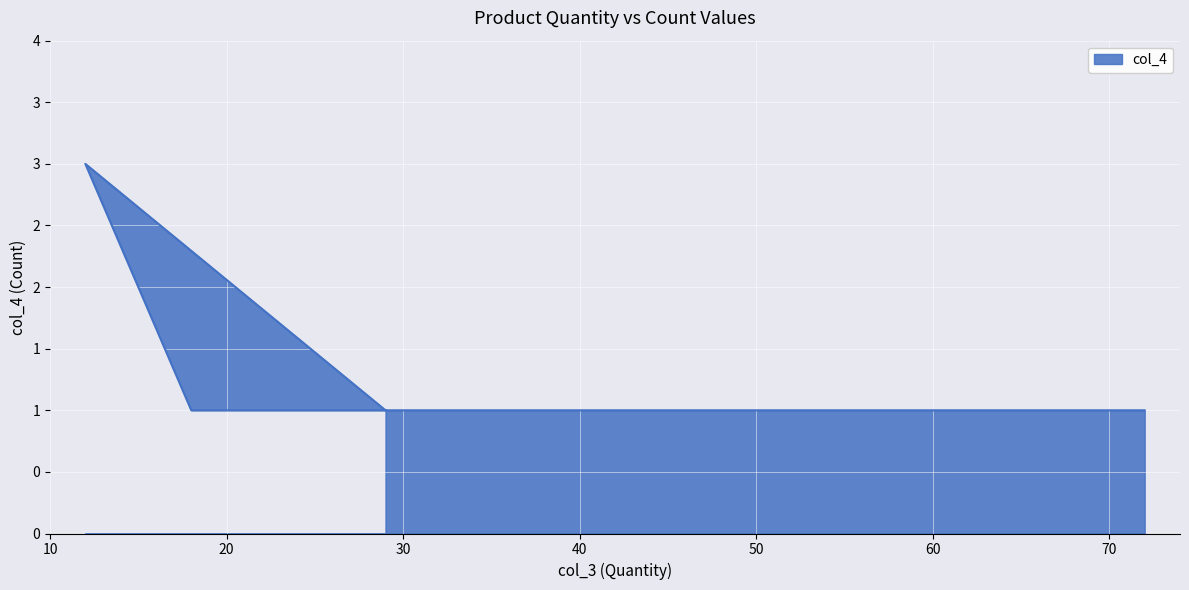

Is it true that the value at 12 is 5?

False